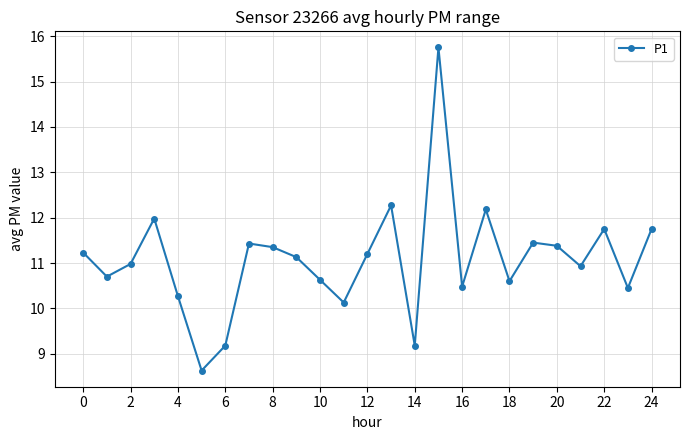

True or false: the data has more than 2 interior local peaks.

True